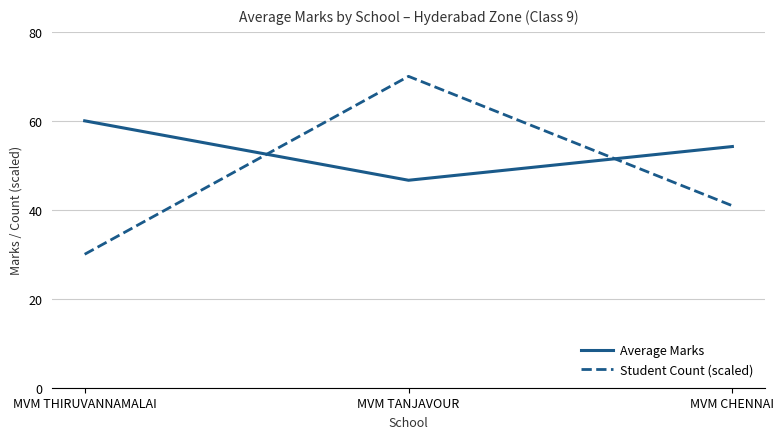

Is it true that Average Marks equals 100.2 at MVM THIRUVANNAMALAI?

False